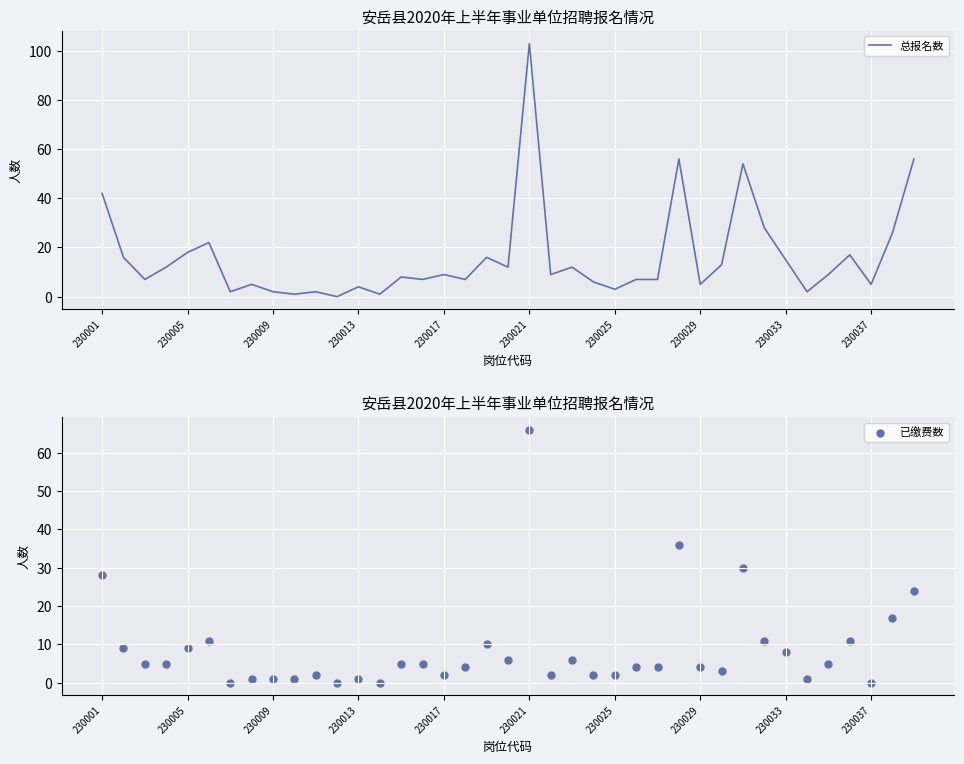

Which series reaches the minimum Y coordinate?

总报名数